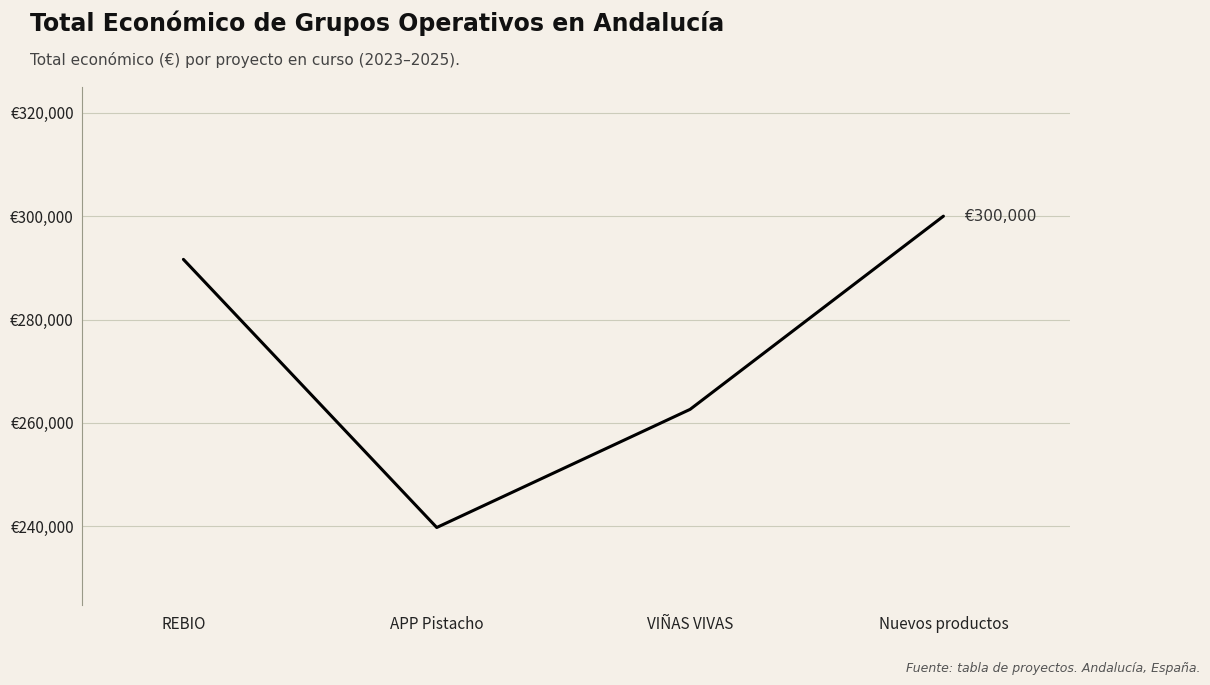

Does the chart have visible grid lines?

Yes